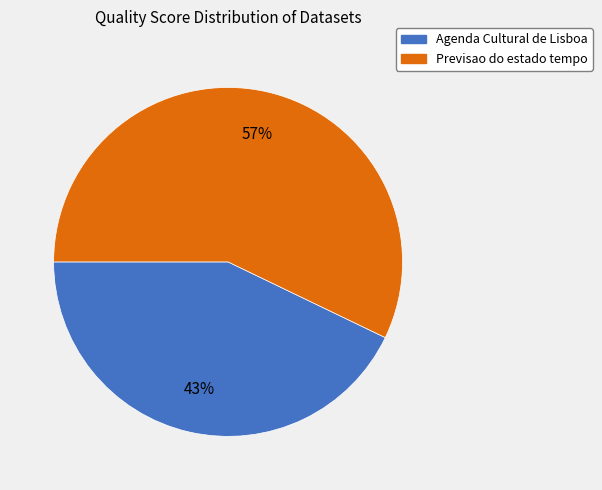

Is there any slice that represents more than half of the pie?

Yes